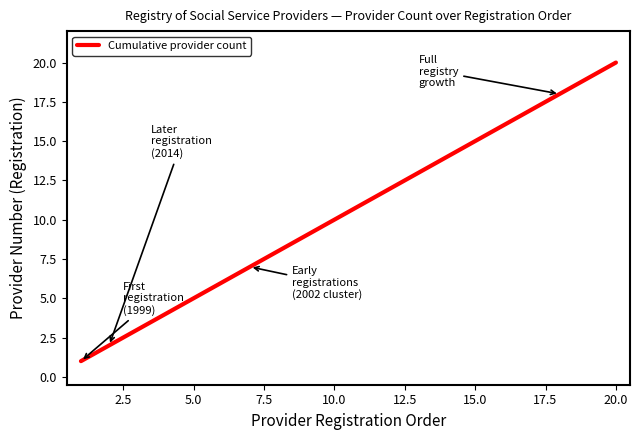

What is the difference between the maximum and minimum values?

19.0